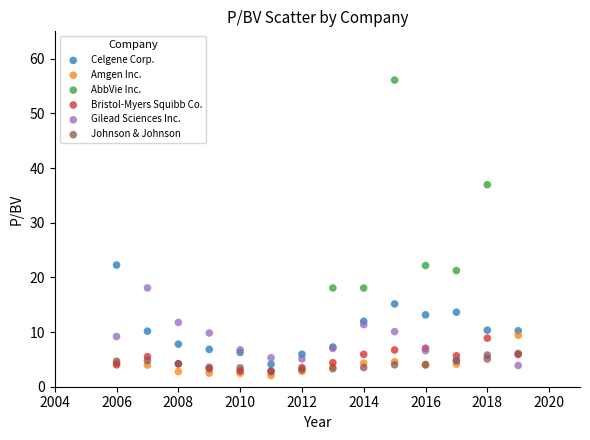

Which series reaches the maximum Y coordinate?

AbbVie Inc.